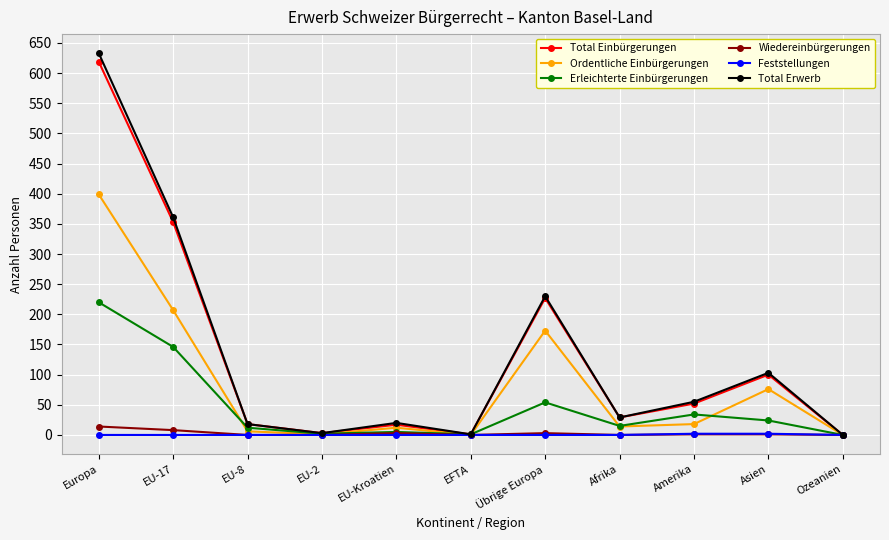

What is the average value of the Total Einbürgerungen series?

129